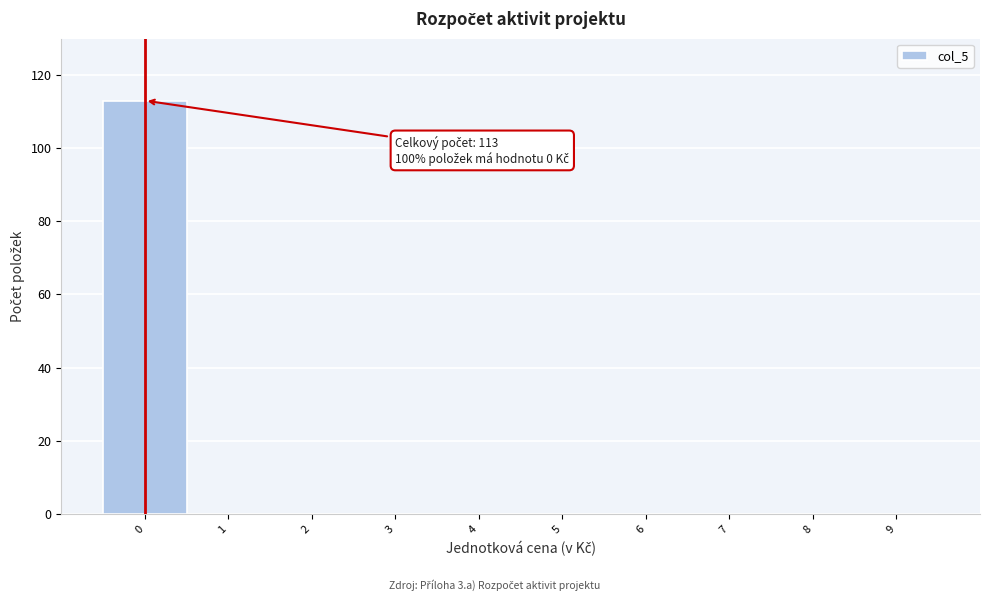

Which range on the x-axis has the tallest bar?

-0.5 to 0.5